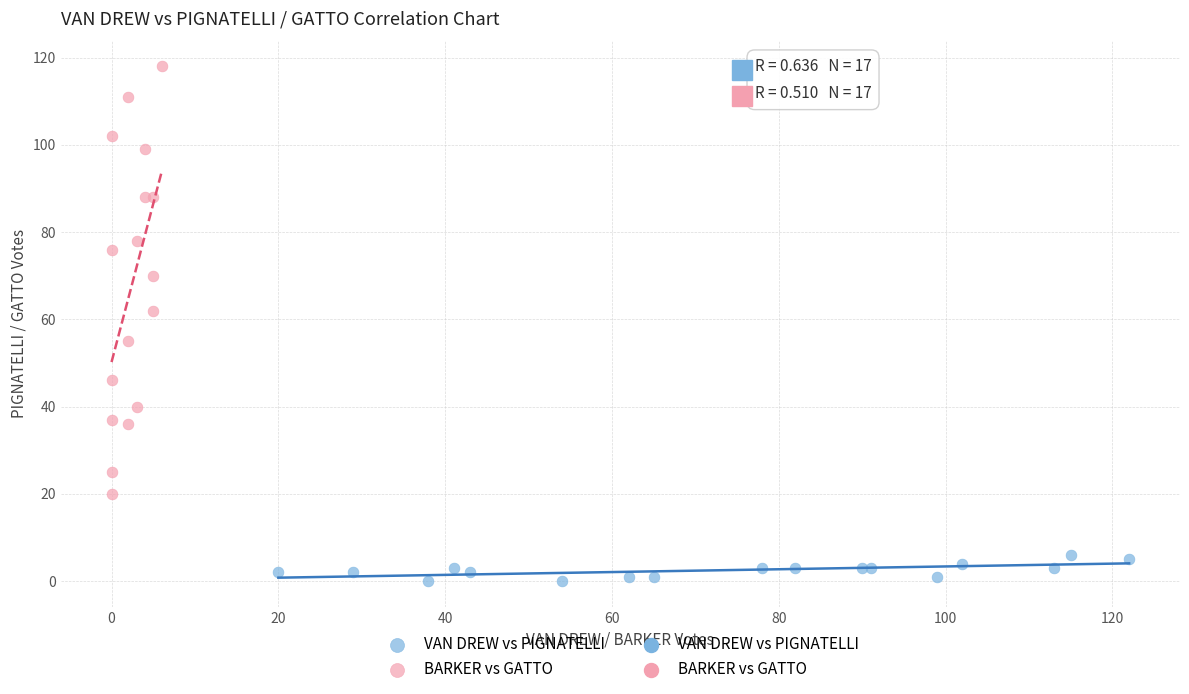

Which series contains the highest Y value?

BARKER vs GATTO